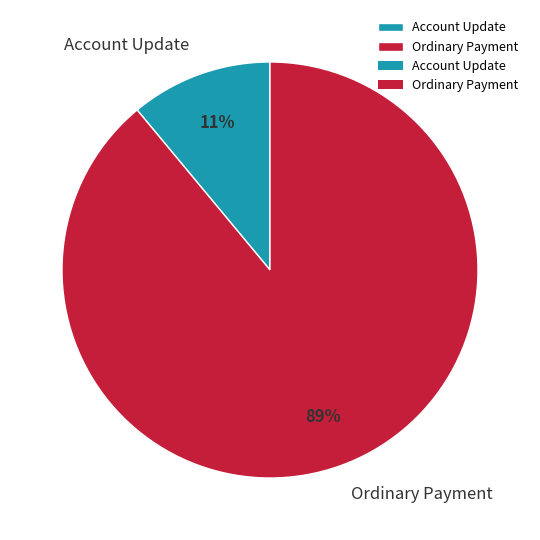

How many slices are in this pie chart?

2